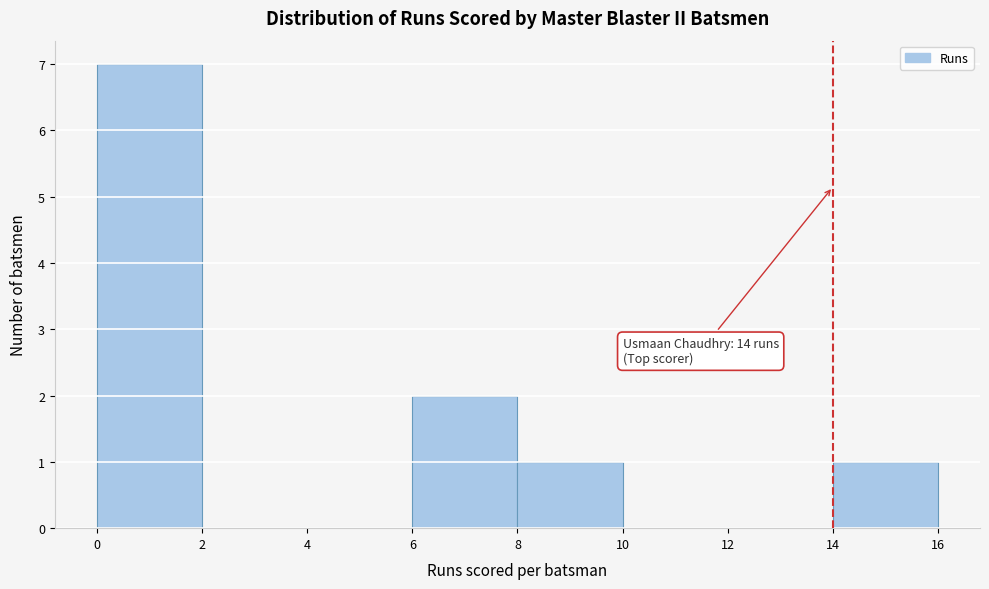

Which range on the x-axis has the tallest bar?

0 to 2